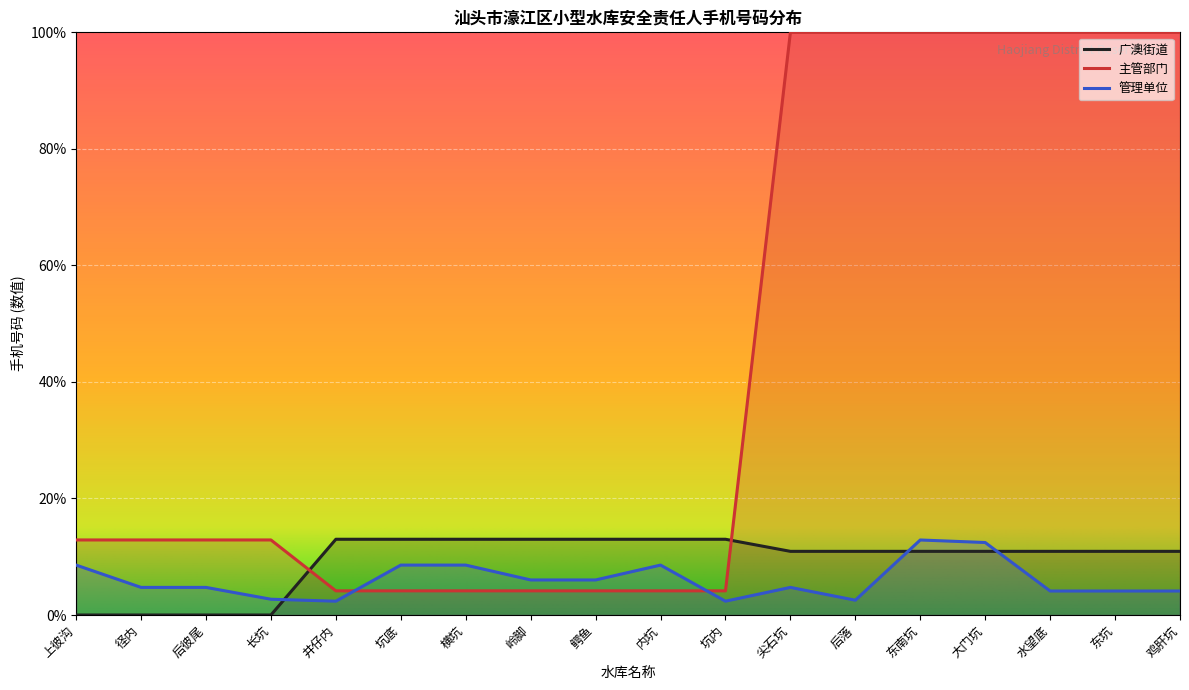

How many values in 广澳街道 are above zero?

14